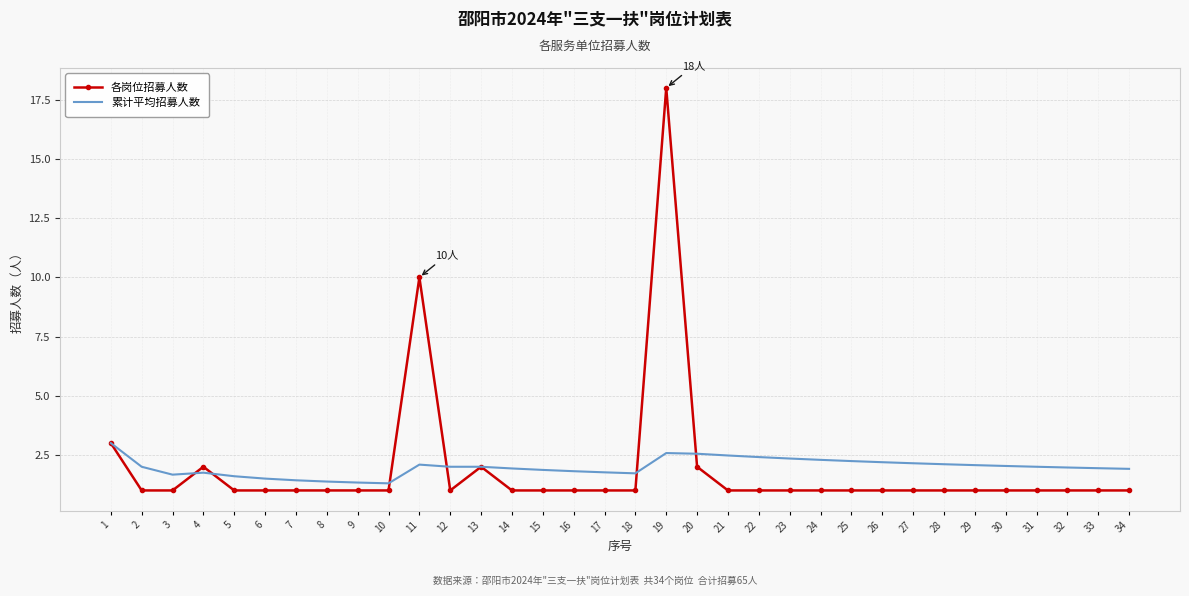

The 各岗位招募人数 series shows 1.6 at 1. True or false?

False